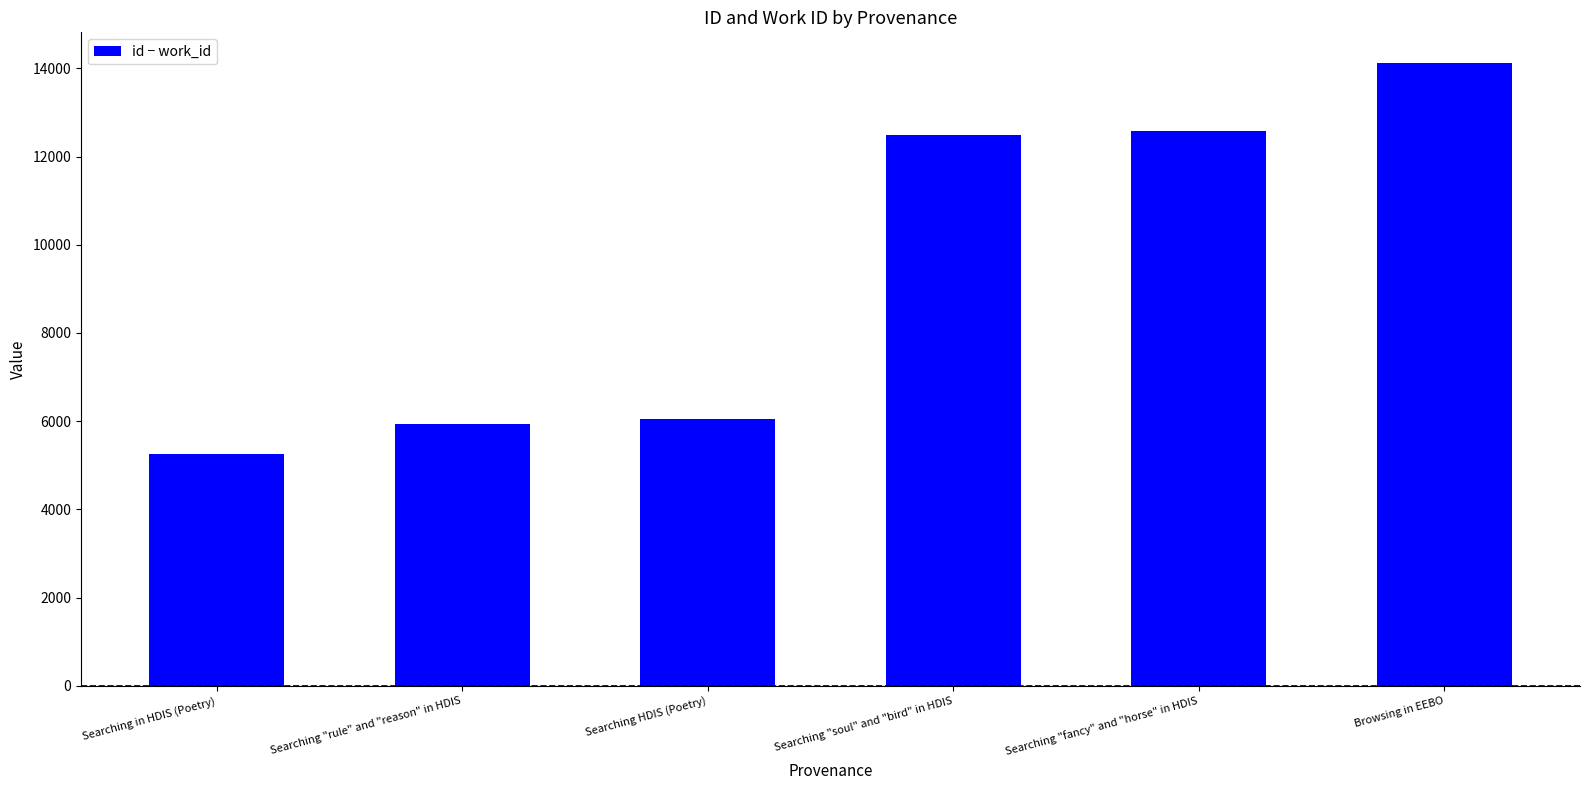

What is the ratio of the value at Searching "soul" and "bird" in HDIS to the value at Searching HDIS (Poetry)?

2.1